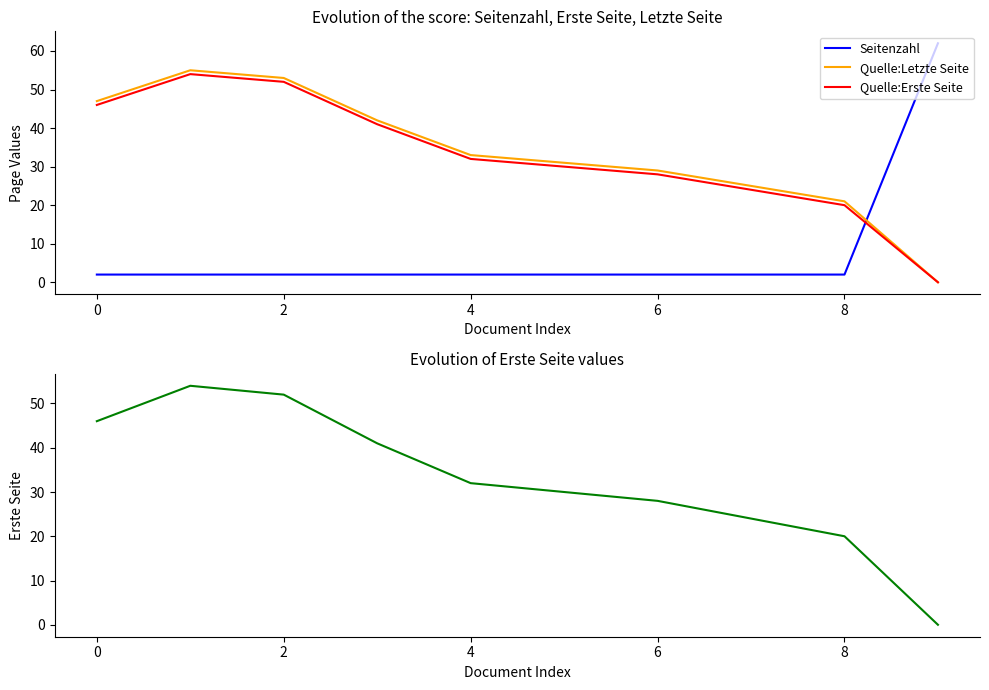

What are all the series names shown in the legend?

Seitenzahl, Quelle:Letzte Seite, Quelle:Erste Seite